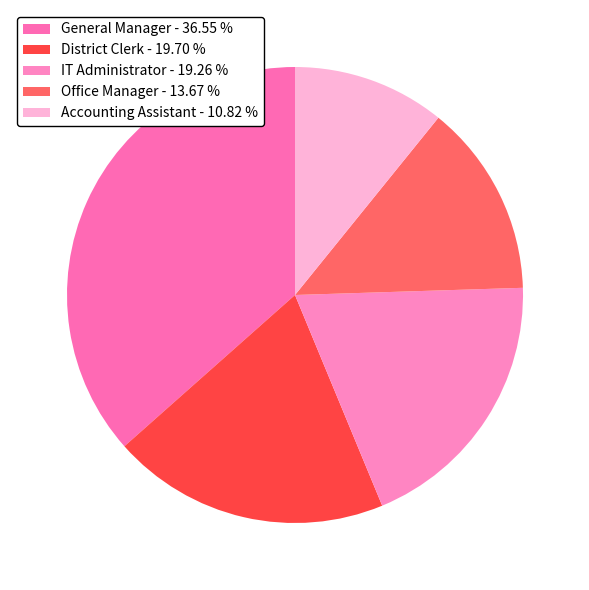

Between District Clerk and Accounting Assistant, which is larger?

District Clerk